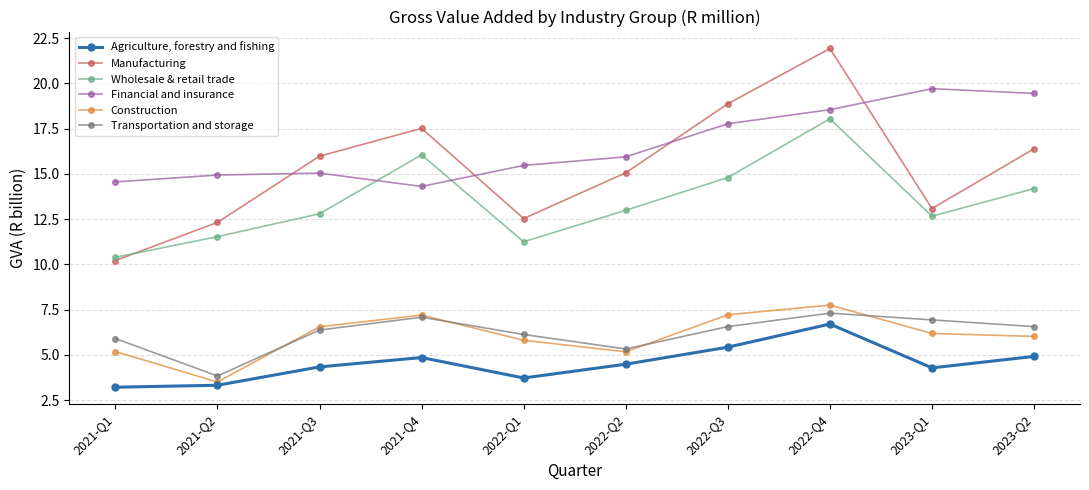

How many data points in Wholesale & retail trade are above 12?

7